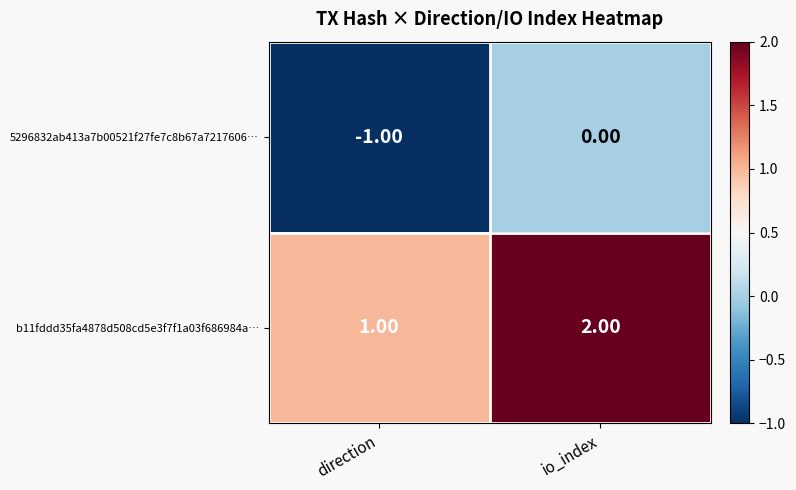

Which series has the largest total across all categories?

b11fddd35fa4878d508cd5e3f7f1a03f686984a…